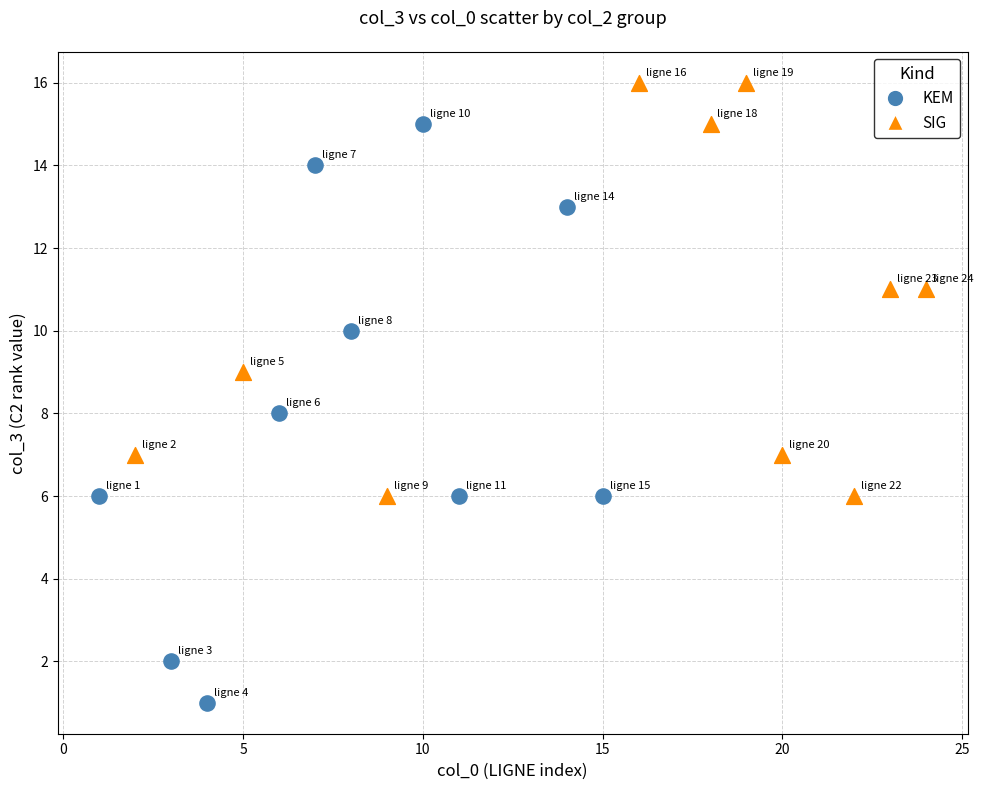

Which series has the widest spread of Y values?

KEM